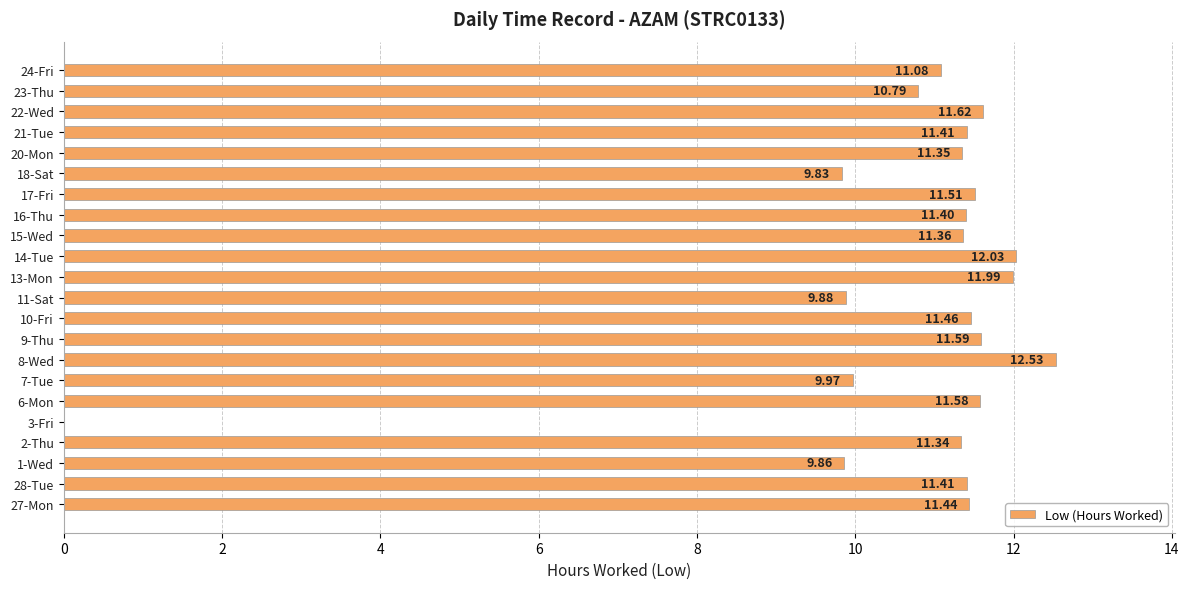

What is the ratio of the value at 13-Mon to the value at 18-Sat?

1.2